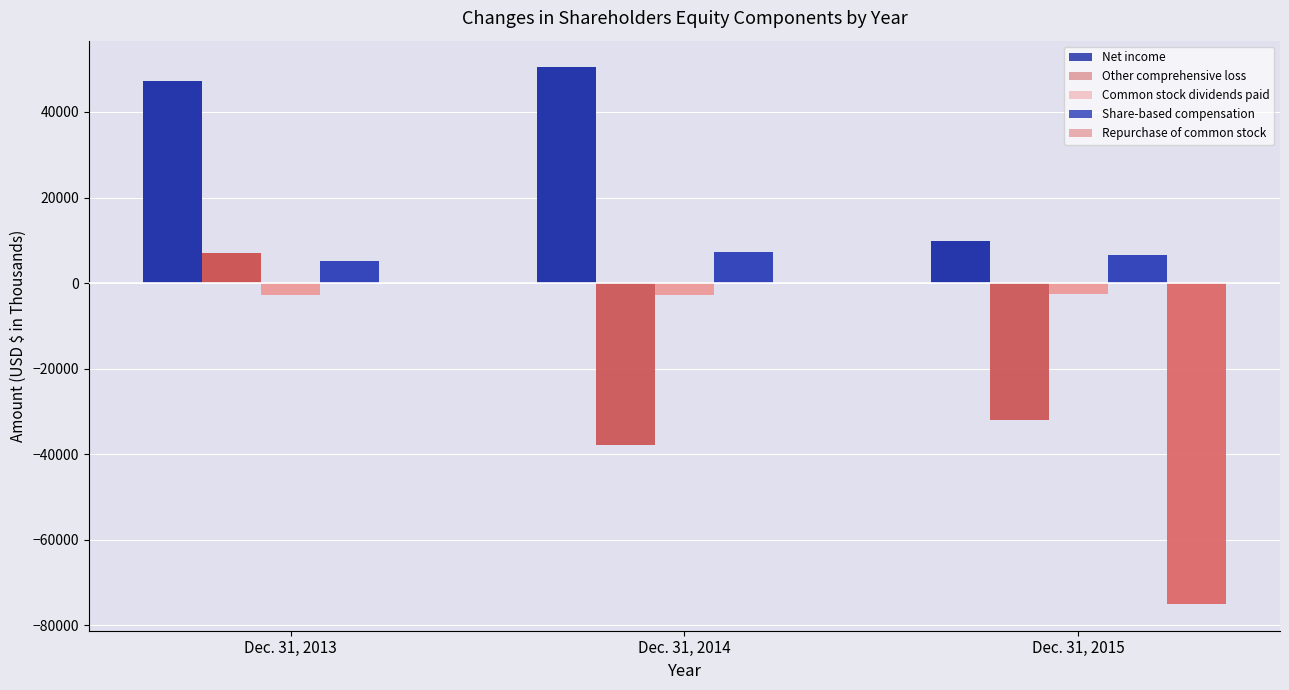

At which label is Common stock dividends paid closest to -2629?

Dec. 31, 2014